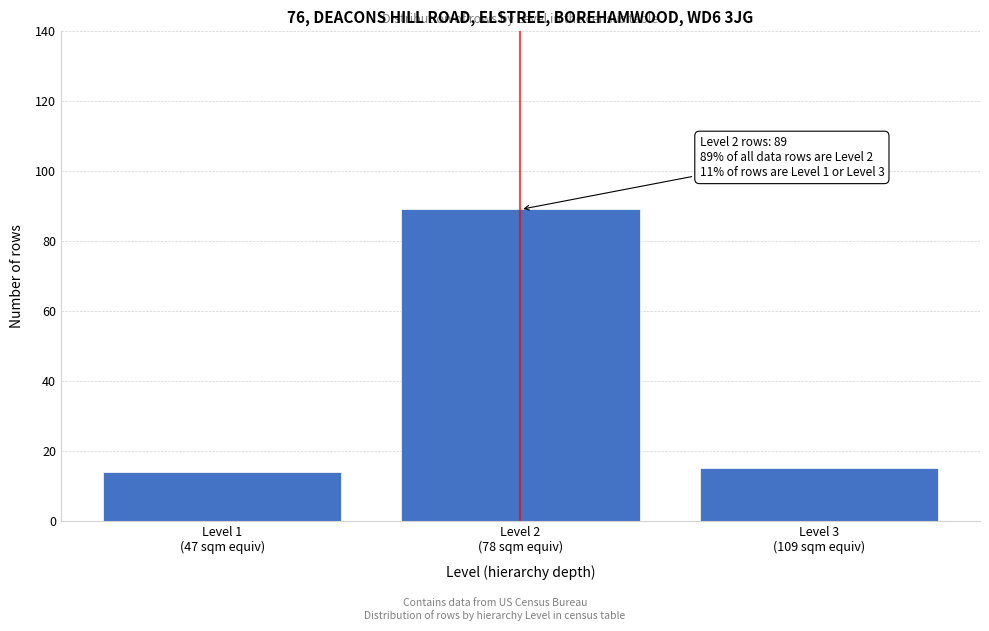

Reading left to right, list all the values displayed in this chart.

14	89	15